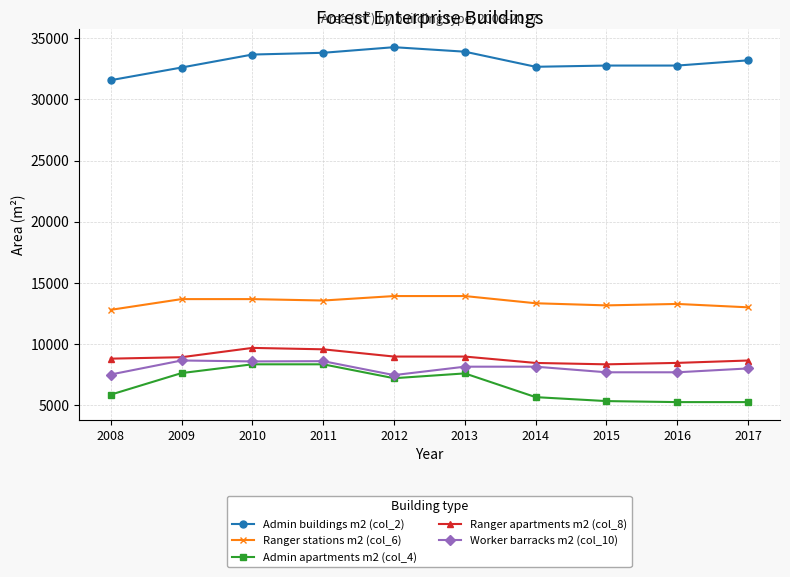

True or false: Ranger apartments m2 (col_8) and Admin apartments m2 (col_4) cross at least once.

False